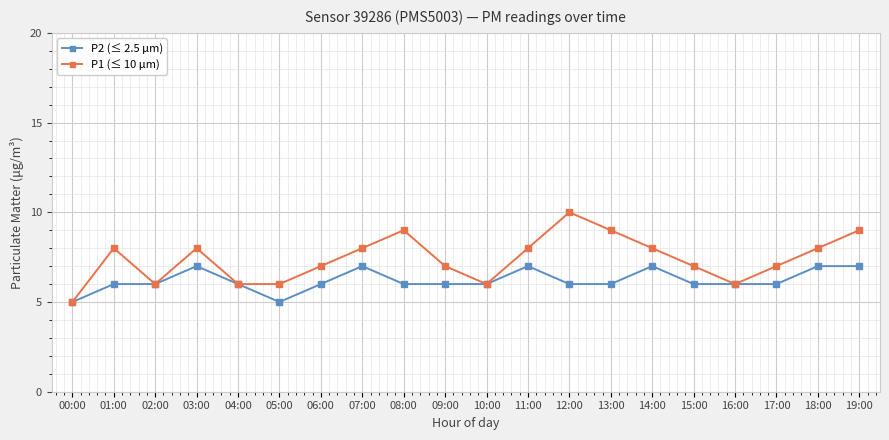

What is the label of the 4th point from the left?

03:00